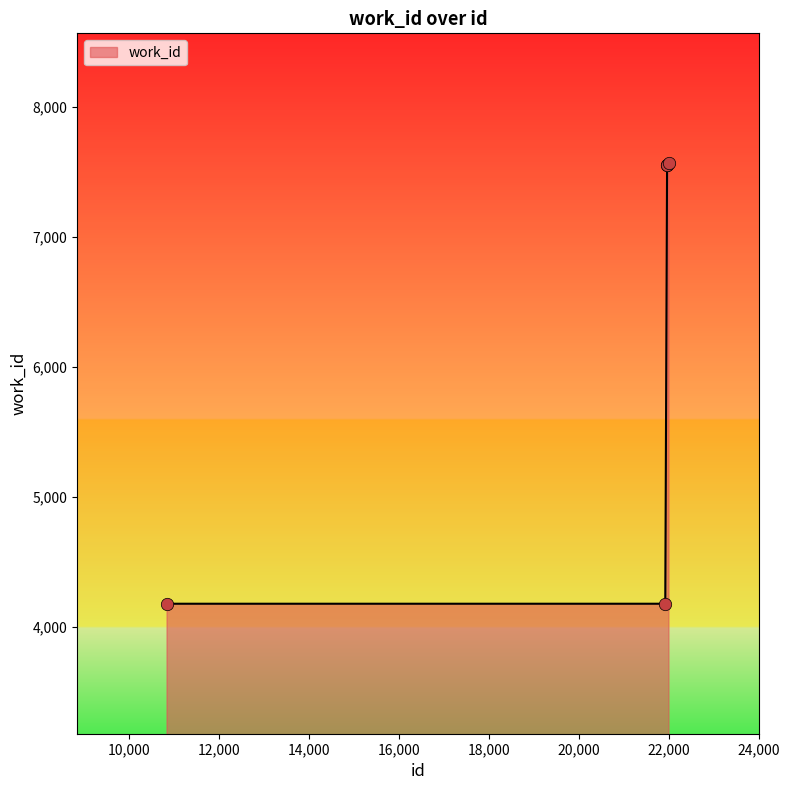

What is the greatest value displayed?

7565